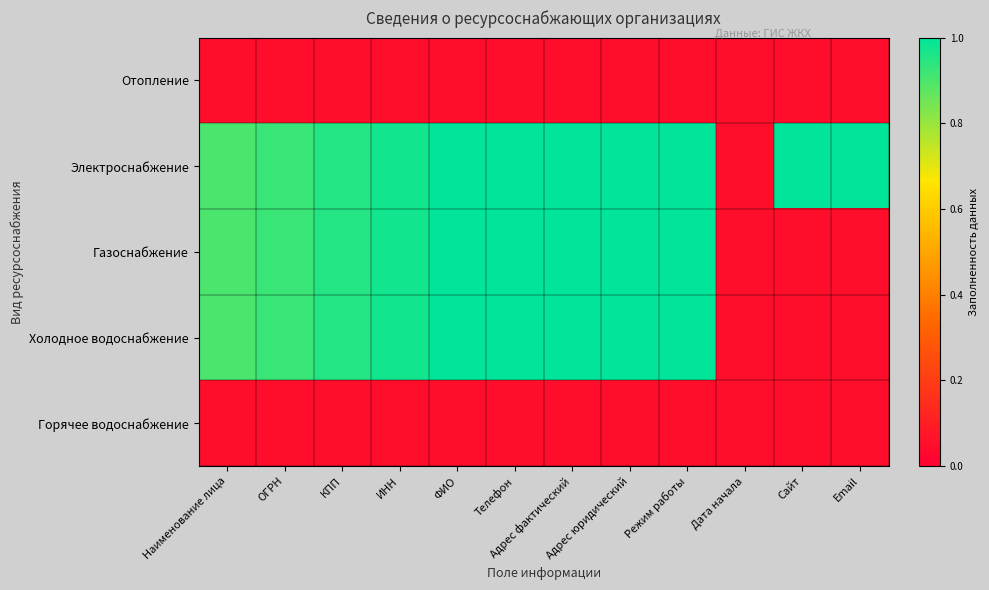

Reading left to right, list all the values displayed in this chart.

Отопление: Наименование лица=0.1	ОГРН=0.1	КПП=0.1	ИНН=0.1	ФИО=0.1	Телефон=0.1	Адрес фактический=0.1	Адрес юридический=0.1	Режим работы=0.1	Дата начала=0.1	Сайт=0.1	Email=0.1
Электроснабжение: Наименование лица=0.9	ОГРН=0.9	КПП=1.0	ИНН=1.0	ФИО=1.0	Телефон=1.0	Адрес фактический=1.0	Адрес юридический=1.0	Режим работы=1.0	Дата начала=0.1	Сайт=1.0	Email=1.0
Газоснабжение: Наименование лица=0.9	ОГРН=0.9	КПП=1.0	ИНН=1.0	ФИО=1.0	Телефон=1.0	Адрес фактический=1.0	Адрес юридический=1.0	Режим работы=1.0	Дата начала=0.1	Сайт=0.1	Email=0.1
Холодное водоснабжение: Наименование лица=0.9	ОГРН=0.9	КПП=1.0	ИНН=1.0	ФИО=1.0	Телефон=1.0	Адрес фактический=1.0	Адрес юридический=1.0	Режим работы=1.0	Дата начала=0.1	Сайт=0.1	Email=0.1
Горячее водоснабжение: Наименование лица=0.1	ОГРН=0.1	КПП=0.1	ИНН=0.1	ФИО=0.1	Телефон=0.1	Адрес фактический=0.1	Адрес юридический=0.1	Режим работы=0.1	Дата начала=0.1	Сайт=0.1	Email=0.1